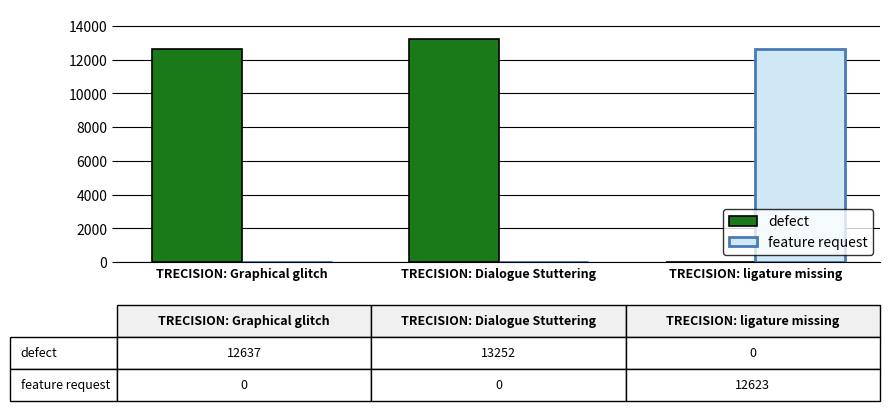

At which category is the sum across all series the highest?

TRECISION: Dialogue Stuttering